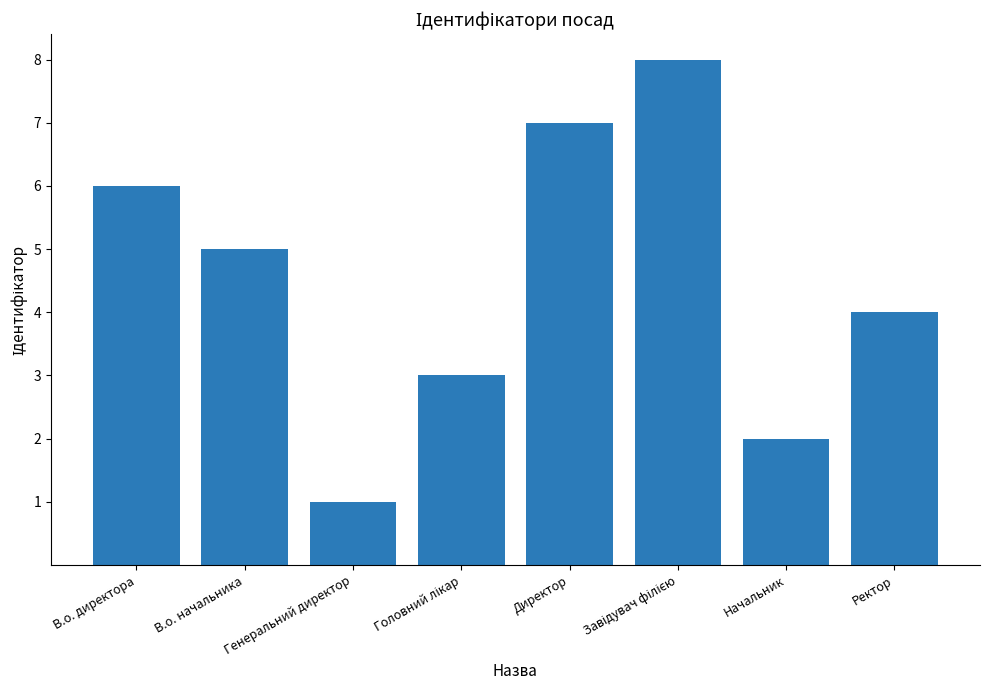

Which category has the lowest value across all series?

Генеральний директор